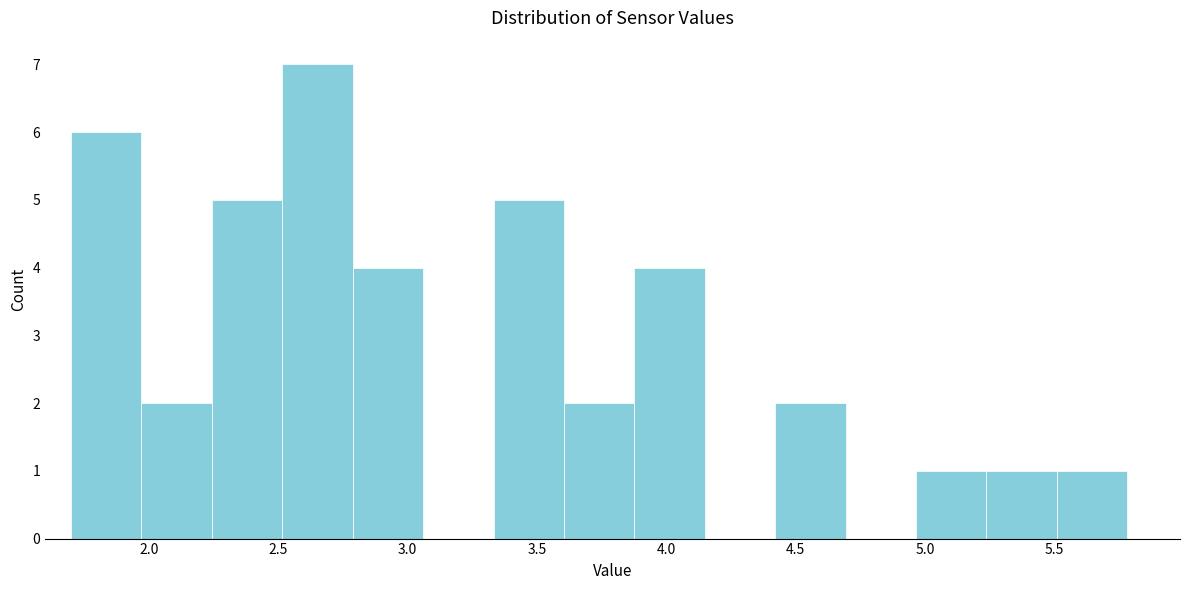

Reading left to right, list every bar in this chart as the range it spans on the x-axis followed by its height. Neither the bar edges nor the heights are printed on the chart, so give them approximately, as read against the axes.

1.70 to 1.95: 6
1.95 to 2.25: 2
2.25 to 2.50: 5
2.50 to 2.80: 7
2.80 to 3.05: 4
3.05 to 3.35: 0
3.35 to 3.60: 5
3.60 to 3.90: 2
3.90 to 4.15: 4
4.15 to 4.40: 0
4.40 to 4.70: 2
4.70 to 4.95: 0
4.95 to 5.25: 1
5.25 to 5.50: 1
5.50 to 5.80: 1